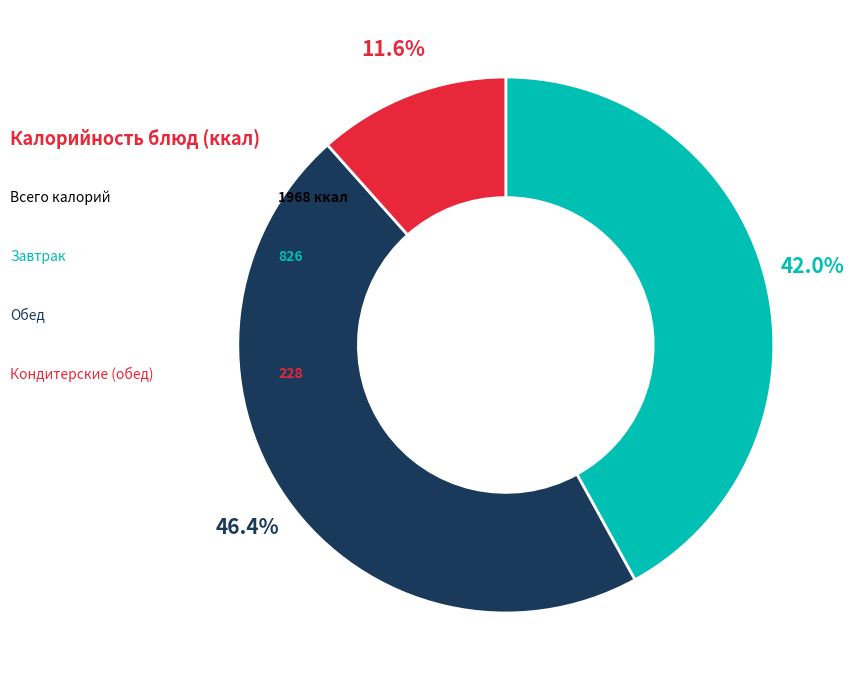

Does any single category account for the majority?

No